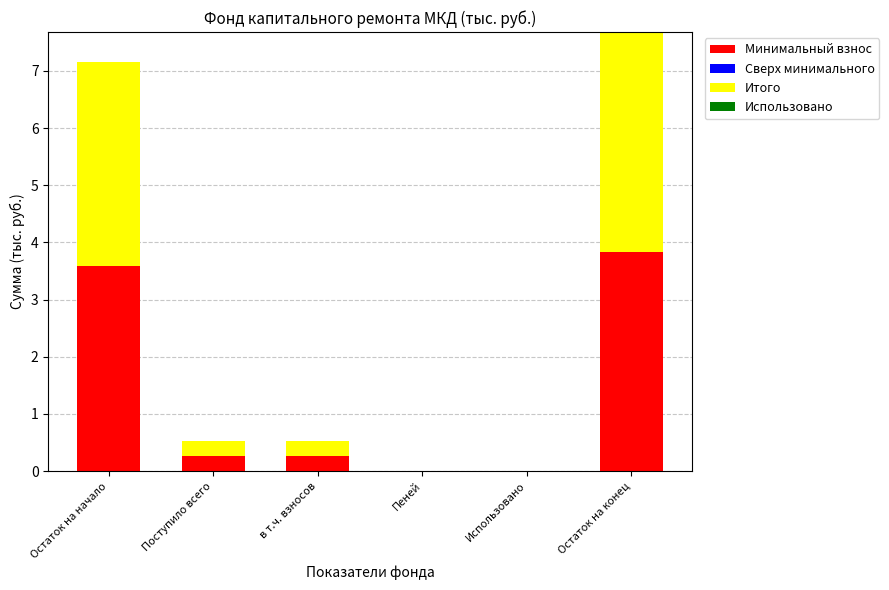

How many data points does each series have?

6